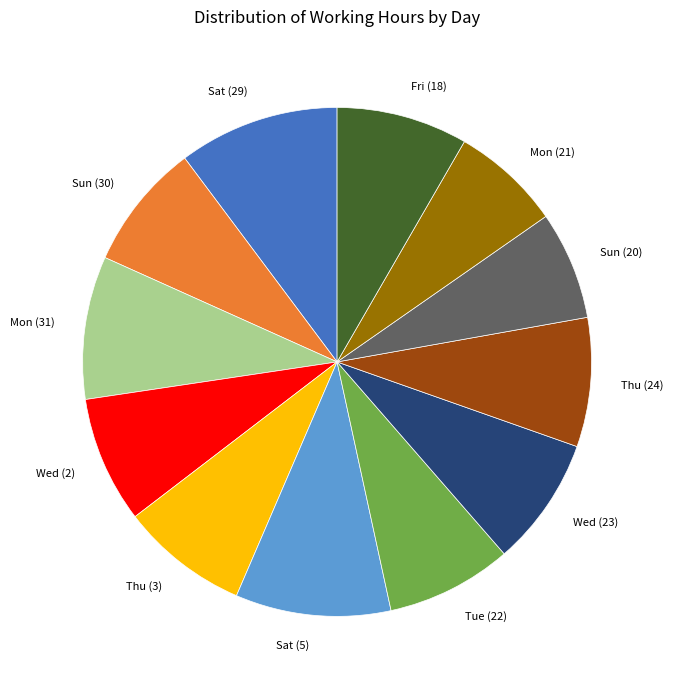

How many segments does this pie chart have?

12